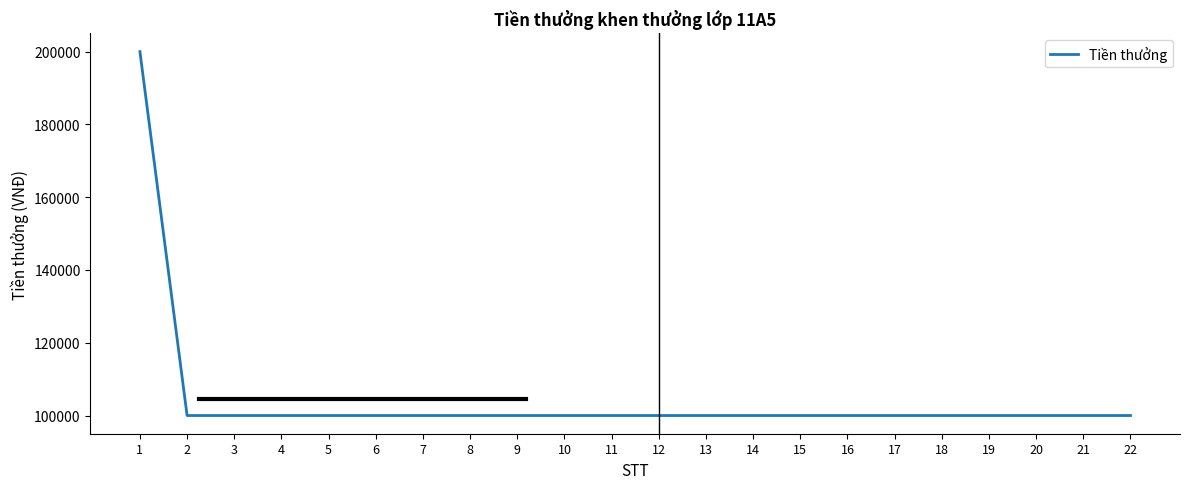

What is the minimum value shown in the chart?

100000